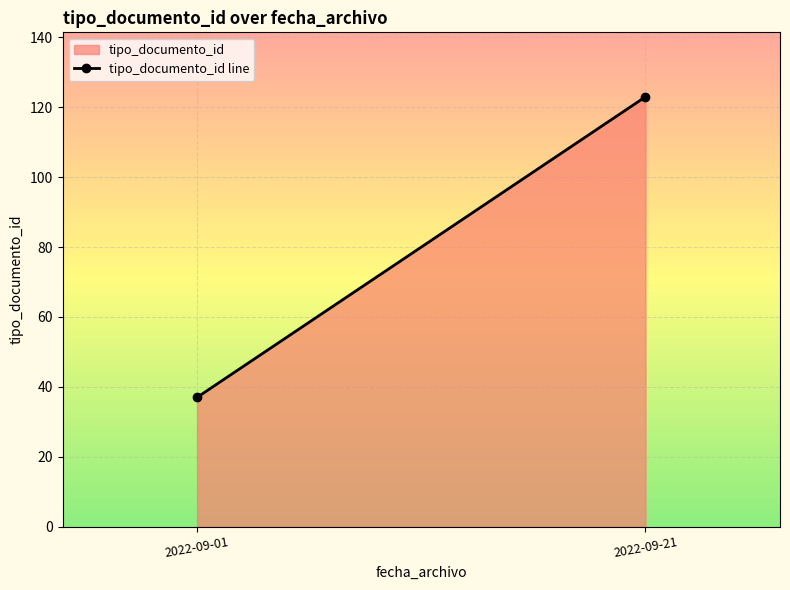

How many values are below 123?

1